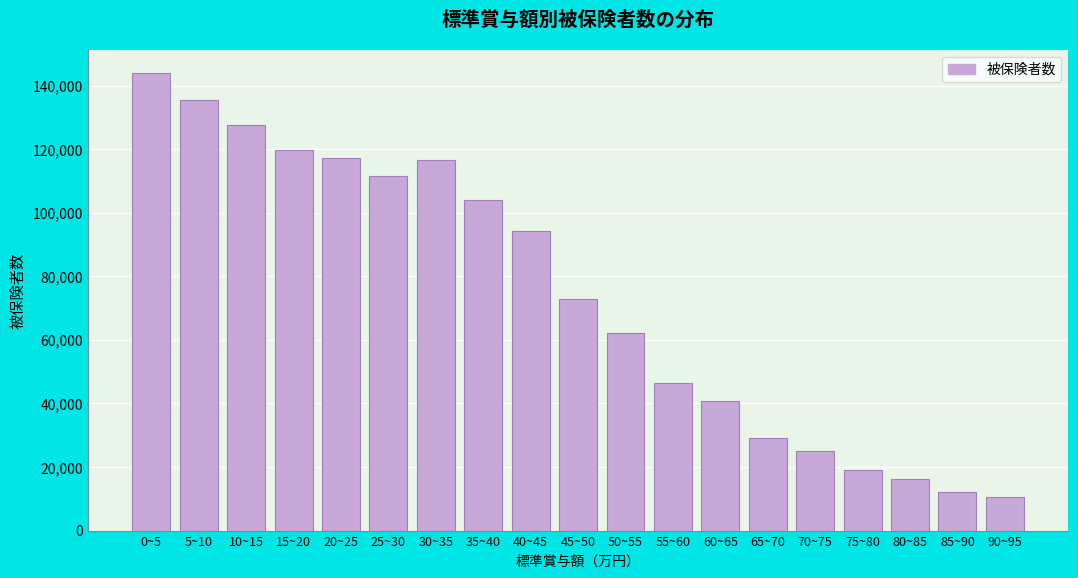

Reading left to right, extract all data points from this chart.

144008	135605	127538	119838	117380	111578	116631	104047	94169	72816	62257	46479	40645	29071	25103	19120	16352	12260	10645